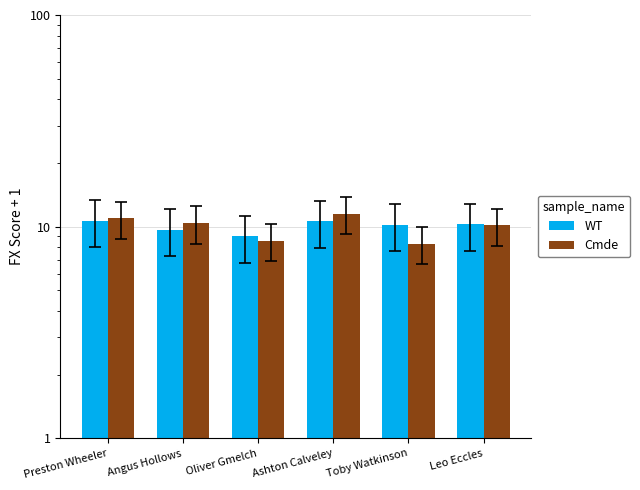

At which label does WT first exceed 10?

Preston Wheeler